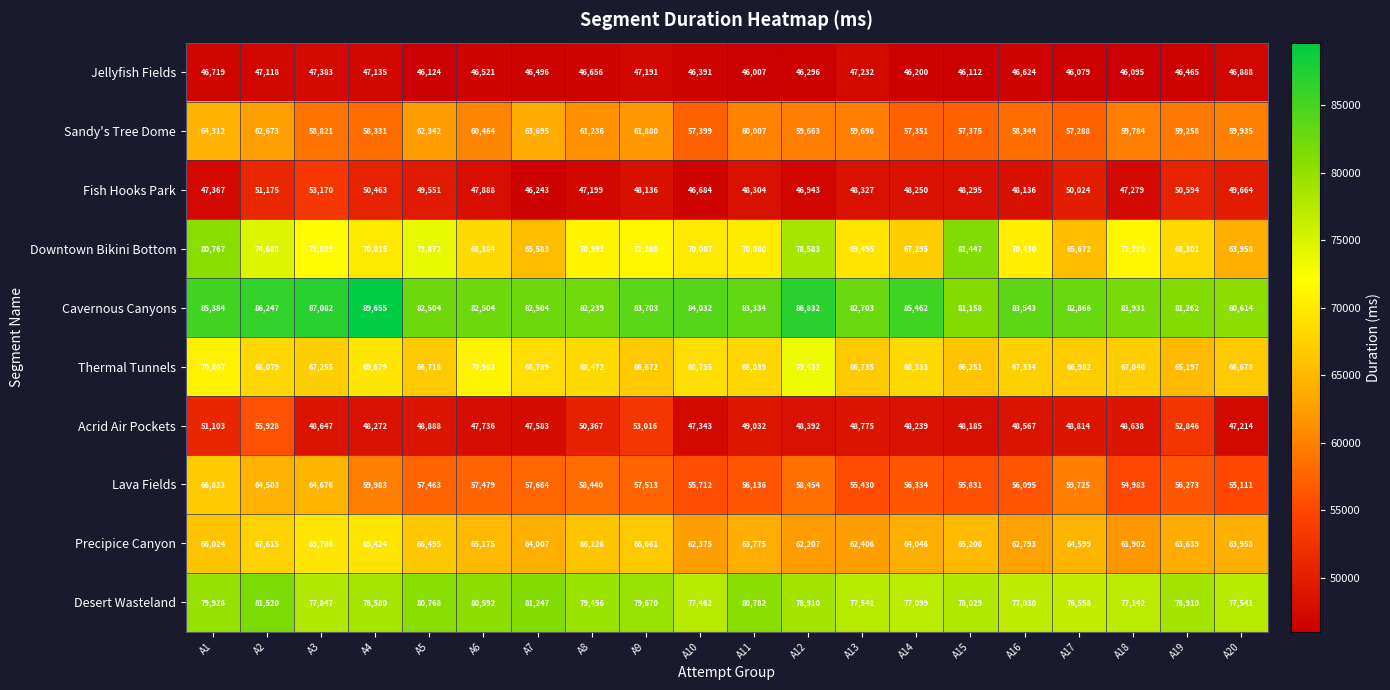

List the series in order of their peak value, highest first.

Cavernous Canyons, Desert Wasteland, Downtown Bikini Bottom, Thermal Tunnels, Precipice Canyon, Lava Fields, Sandy's Tree Dome, Acrid Air Pockets, Fish Hooks Park, Jellyfish Fields